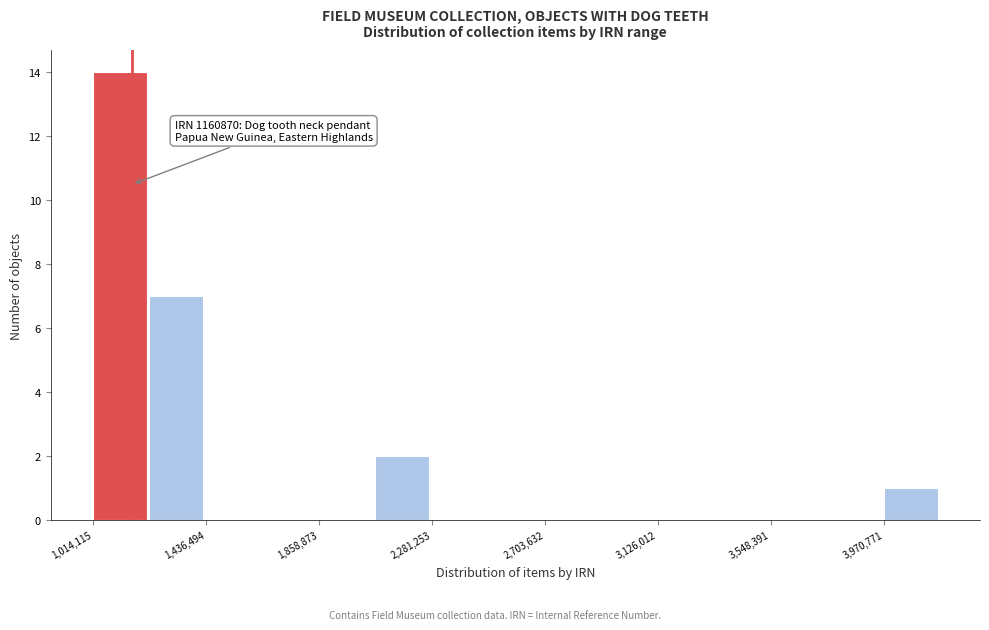

Which range on the x-axis has the tallest bar?

1000000 to 1250000